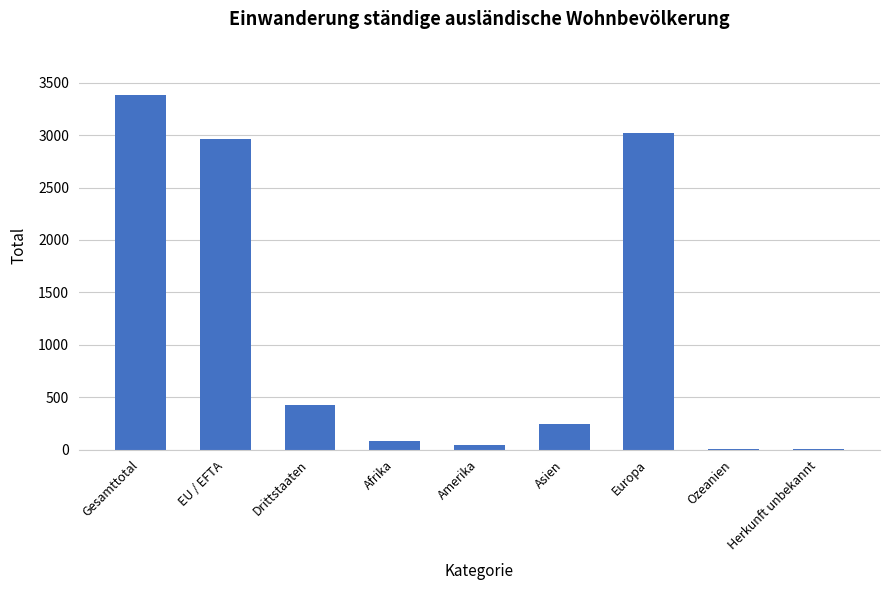

Are the bars grouped side by side (vs. stacked)?

No